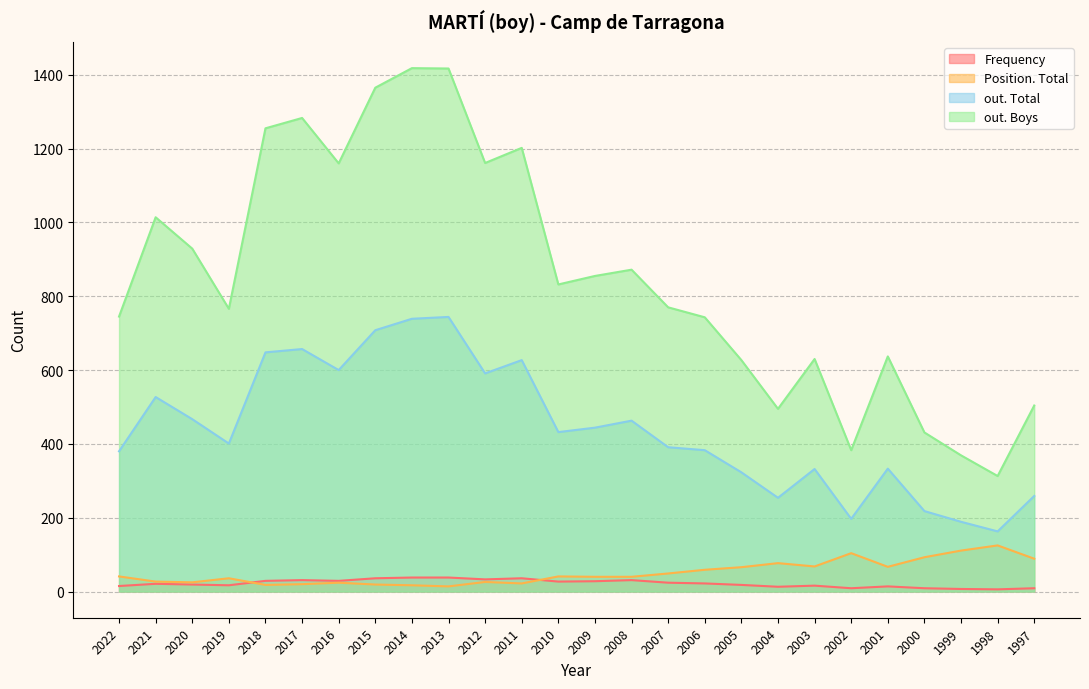

Reading left to right, extract all data points from this chart.

Frequency: 15	21	19	17	29	31	29	36	38	38	33	36	27	28	31	24	22	18	13	16	9	14	9	7	6	9
Position. Total: 41	27	25	36	18	20	24	19	17	14	26	22	41	40	40	49	59	66	77	68	104	67	93	111	125	89
out. Total: 380	527	467	401	648	657	600	708	739	744	591	627	432	444	463	391	383	323	254	332	197	333	218	189	163	259
out. Boys: 745	1014	929	766	1255	1283	1160	1365	1418	1417	1161	1202	832	855	872	770	743	627	495	630	383	637	431	369	313	504